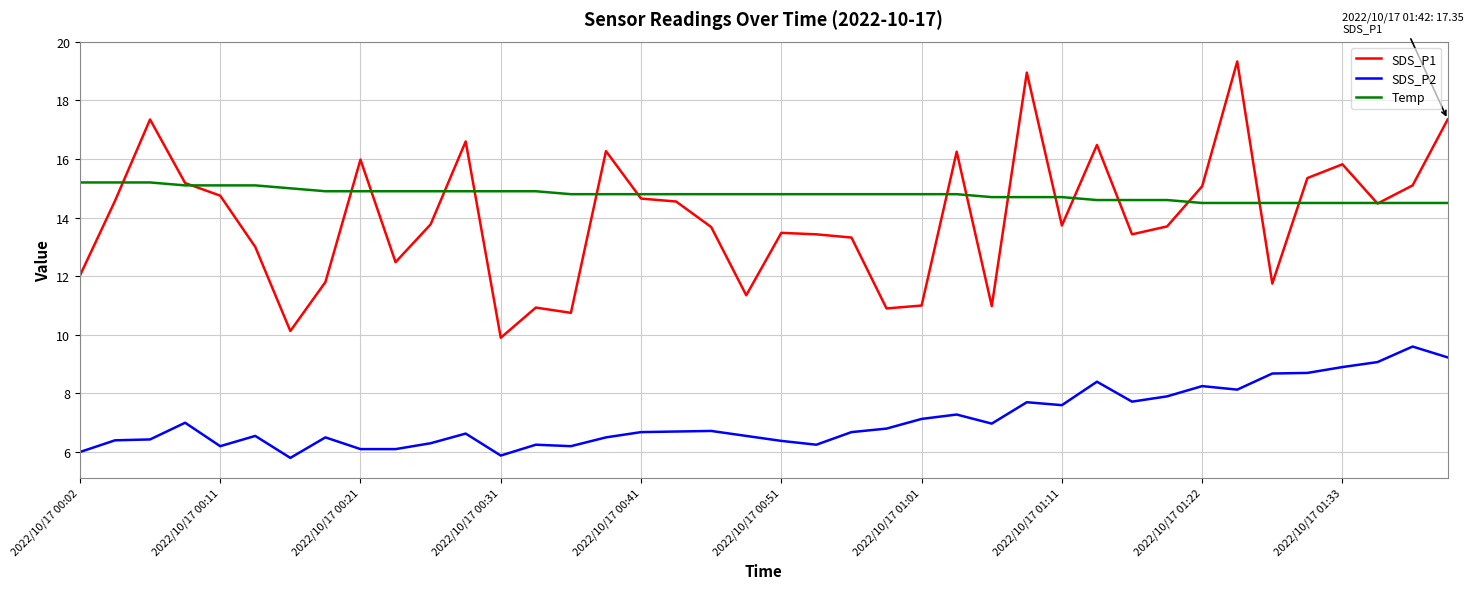

What is the lowest value of the SDS_P2 series?

5.8